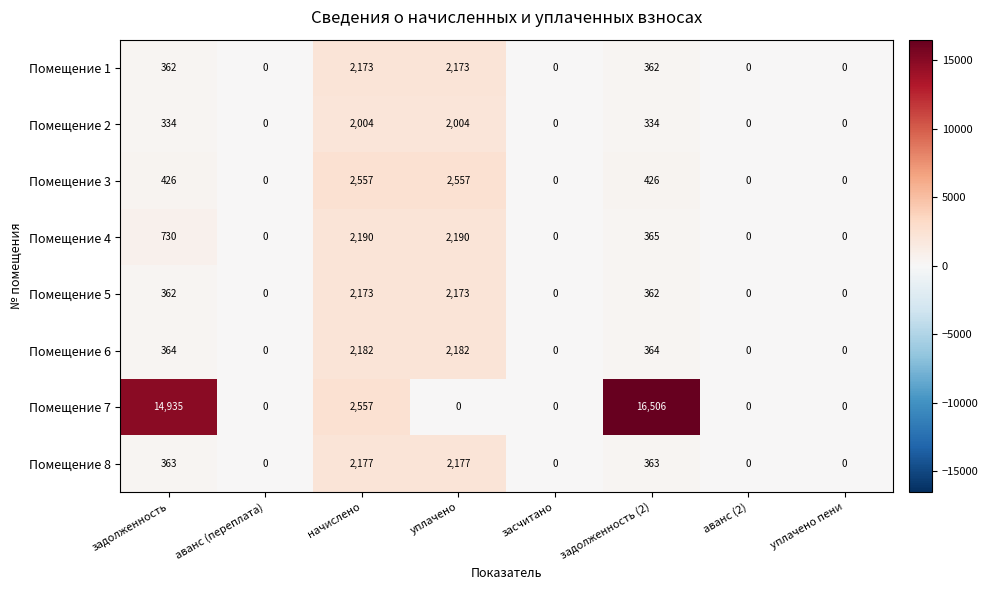

Count the Помещение 2 values in the range 0 to 2004.

8